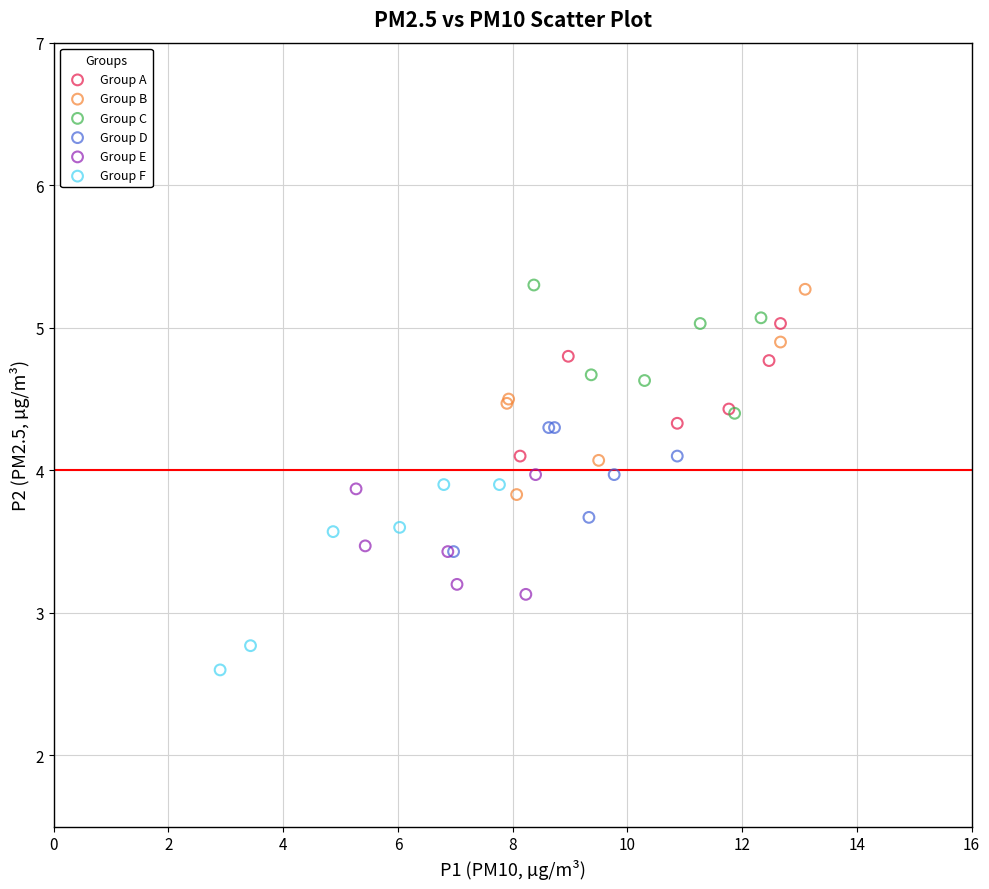

Which series contains the lowest Y value?

Group F